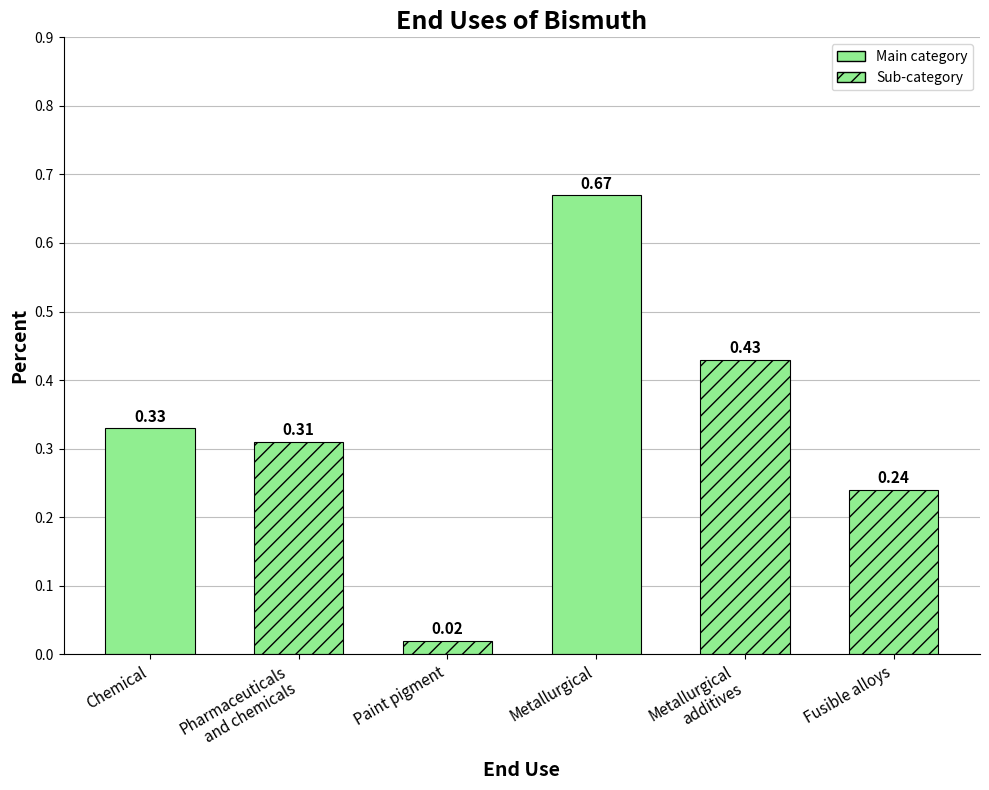

Where is the data nearest to the value 0?

Paint pigment